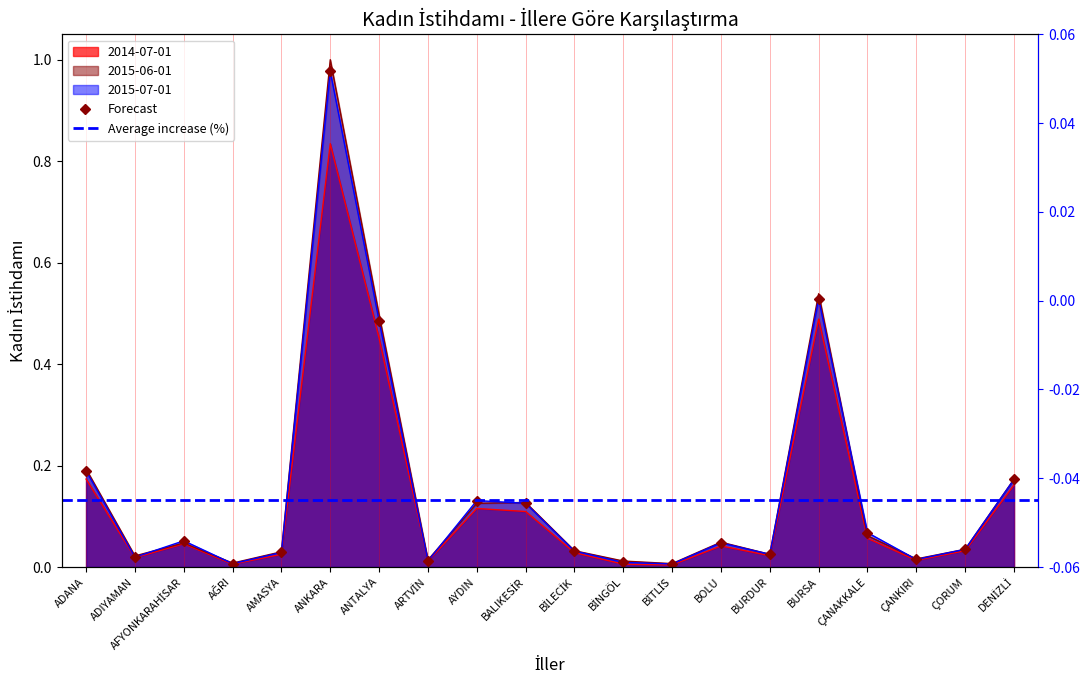

At which label does 2014-07-01 reach its peak?

ANKARA